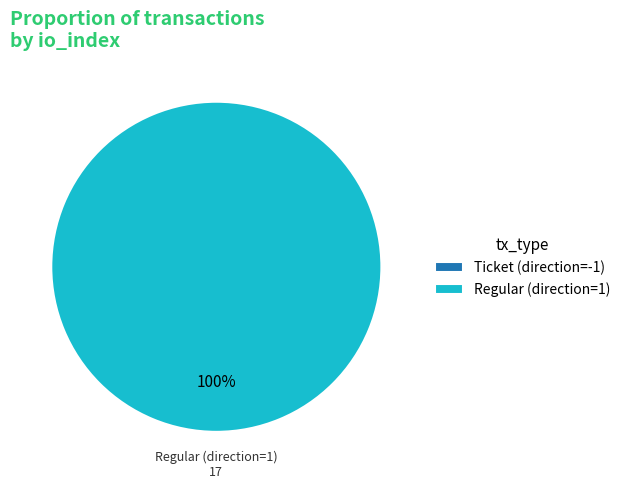

The Ticket (direction=-1) slice represents 0% of the pie. True or false?

True